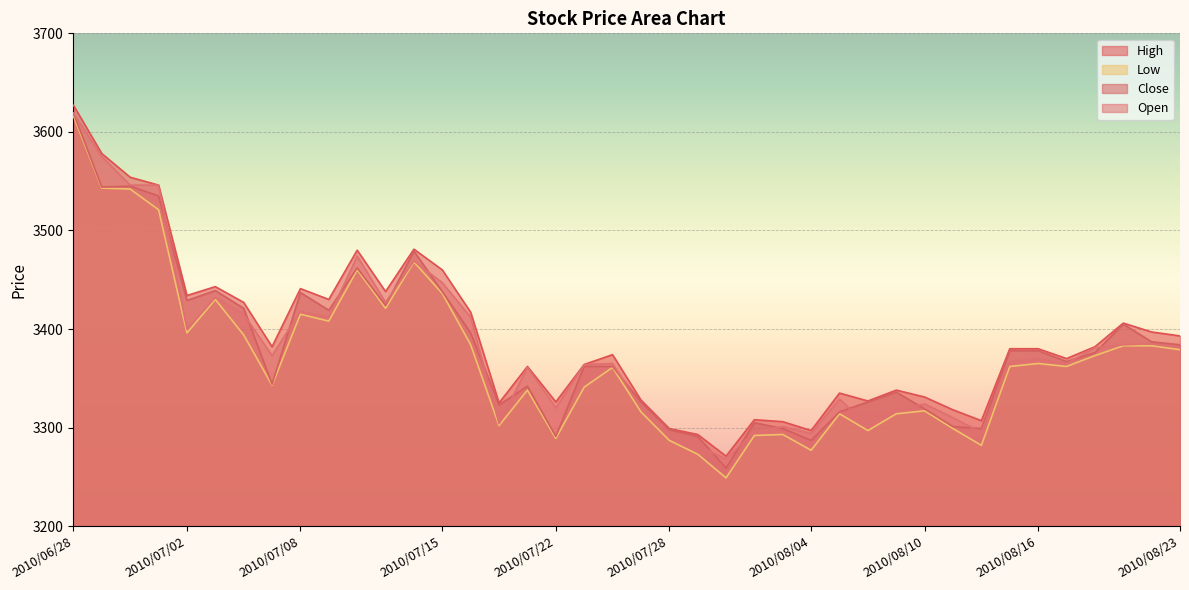

Which series has the largest range (max minus min)?

Low